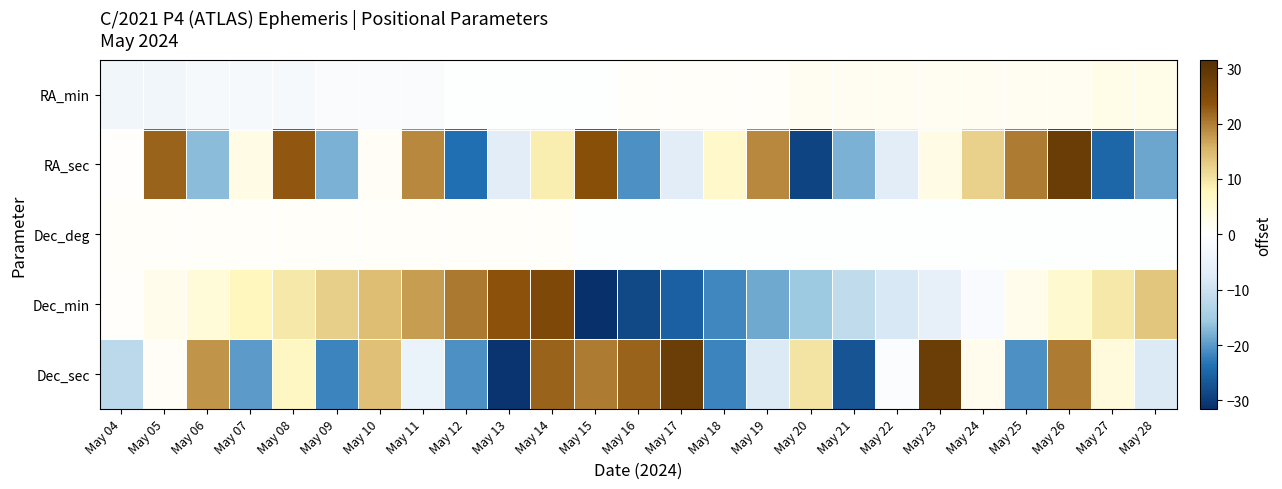

List the series in order of their peak value, lowest first.

Dec_deg, RA_min, Dec_min, Dec_sec, RA_sec